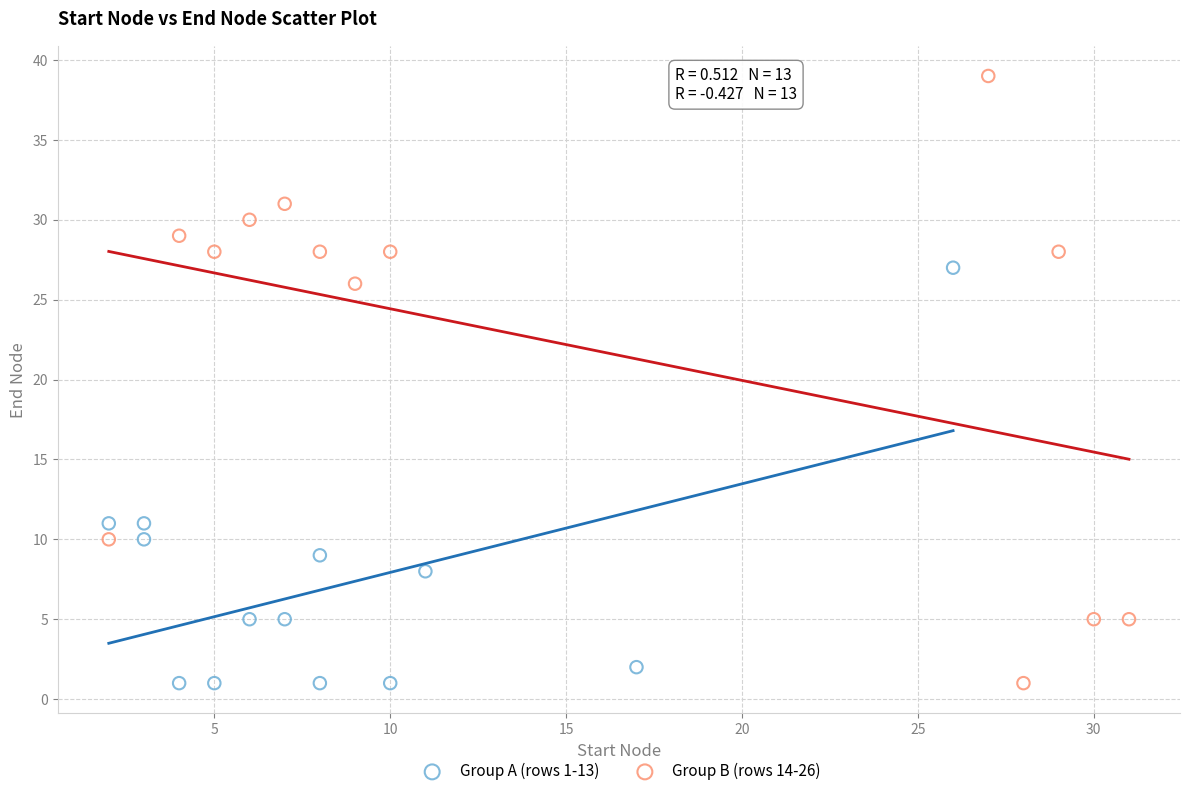

Which series reaches the maximum Y coordinate?

Group B (rows 14-26)